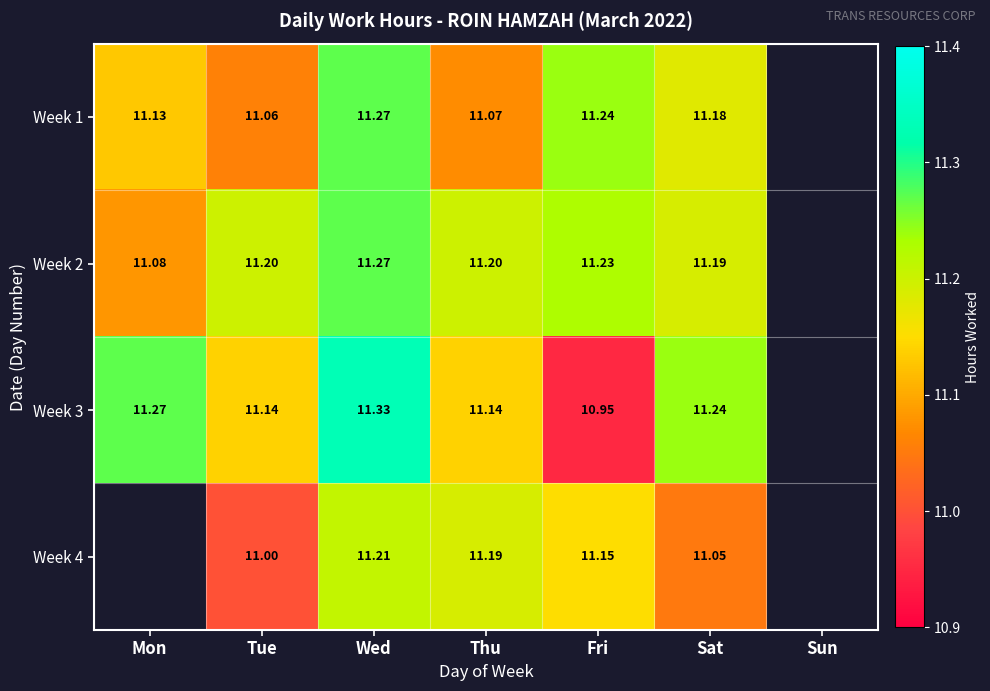

Is the value of Week 3 at Tue greater than the value of Week 1 at Mon?

Yes